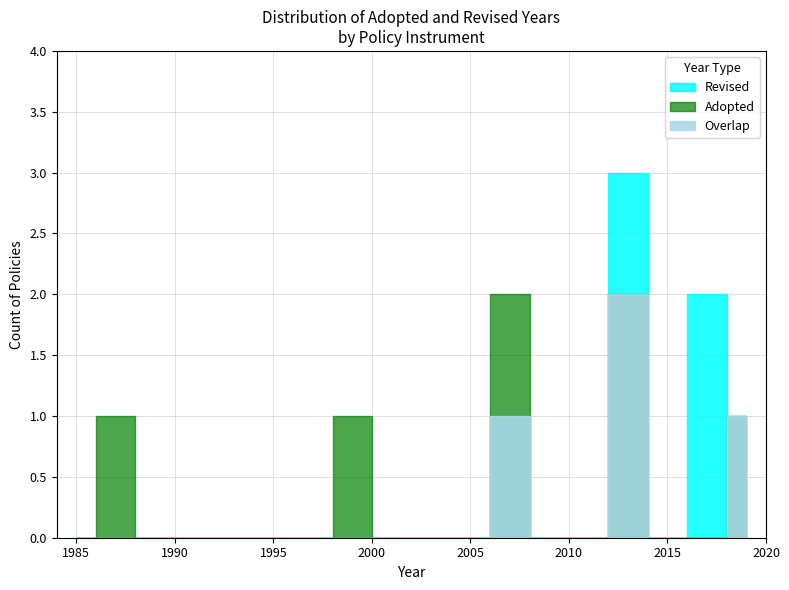

Between 1998 and 2012, which is larger?

2012